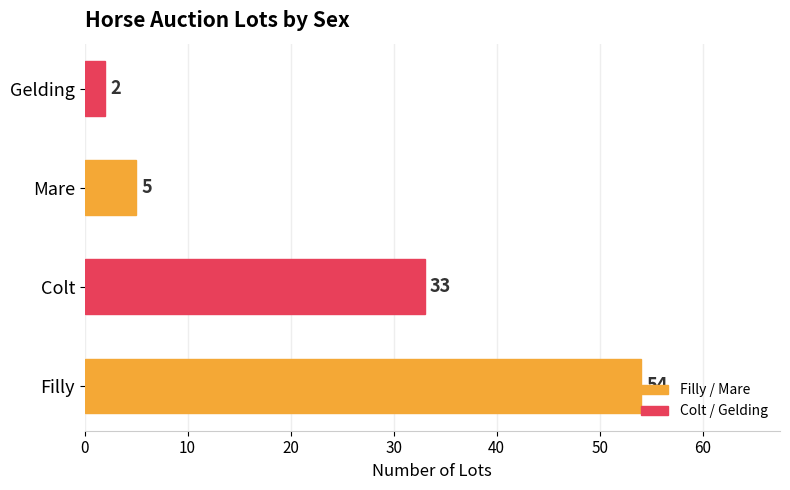

List the labels in order of value, smallest first.

Gelding, Mare, Colt, Filly